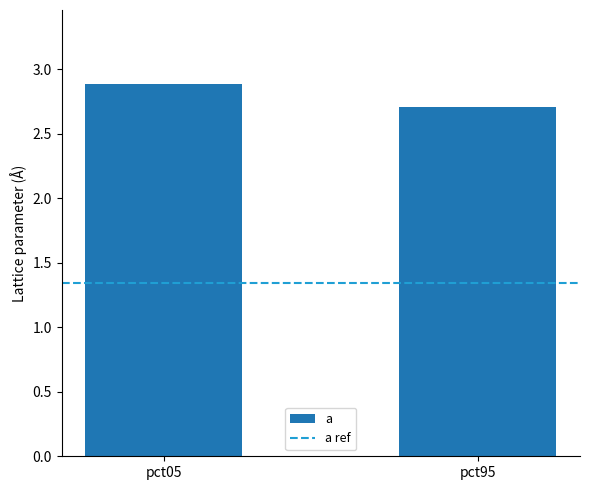

Approximately how many times larger is the value at pct05 compared to pct95?

1.1